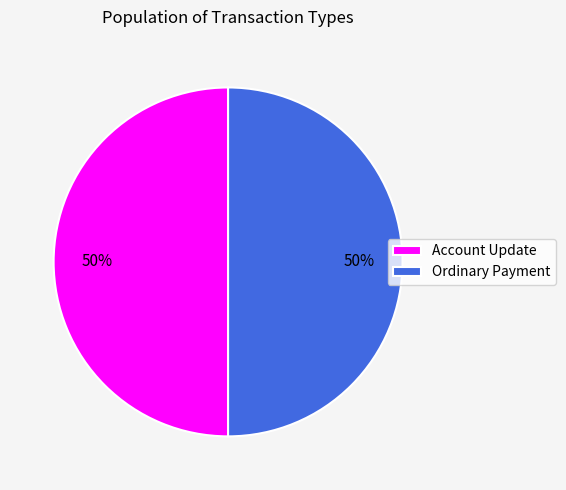

Count the number of slices in the pie.

2